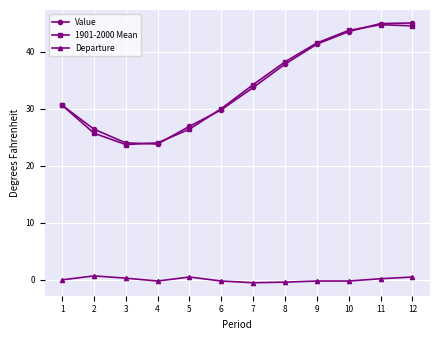

Is the value of 1901-2000 Mean at 5 greater than the value of Departure at 1?

Yes